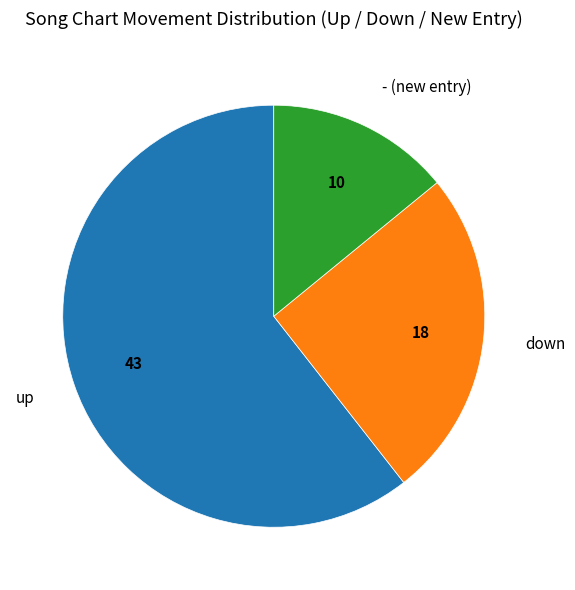

Is there a majority slice in this chart?

Yes